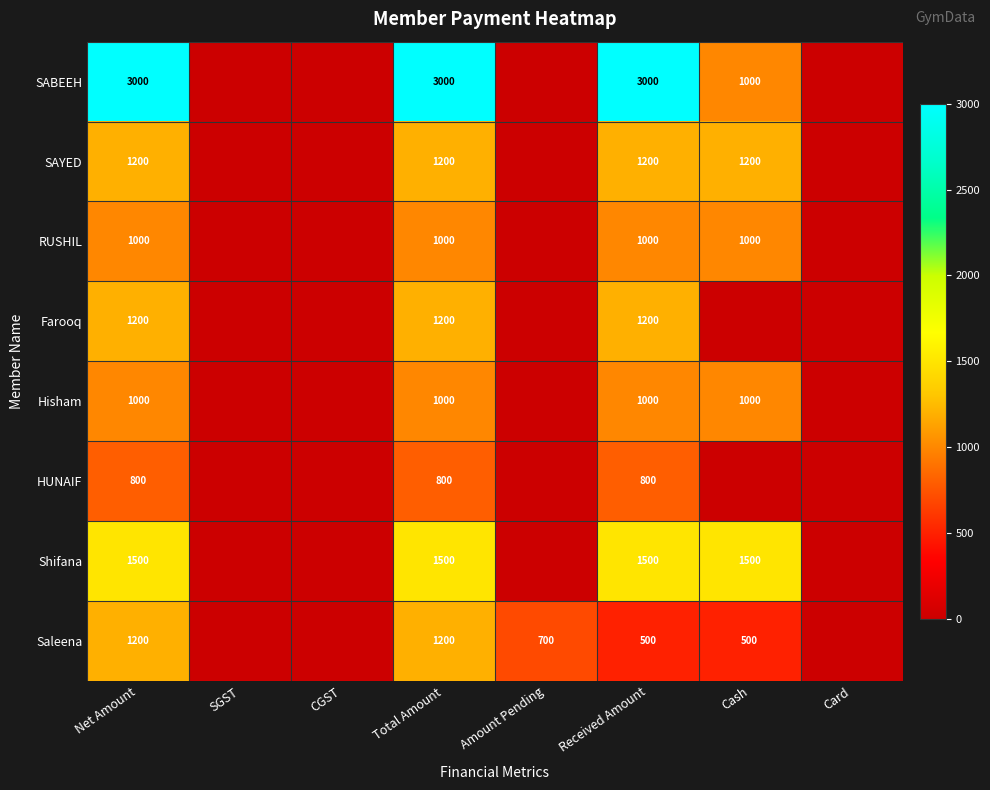

What is the spread (max minus min) of values at Total Amount?

2200